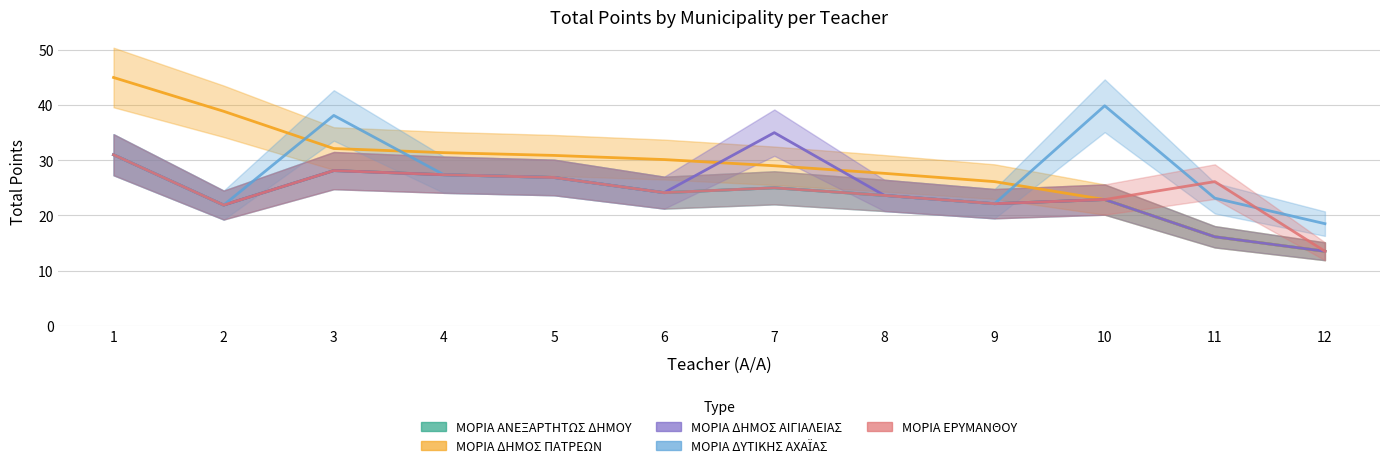

What is the minimum value for ΣΥΝΟΛΟ ΜΟΡΙΩΝ ΣΤΟ ΔΗΜΟ ΑΙΓΙΑΛΕΙΑΣ?

13.5